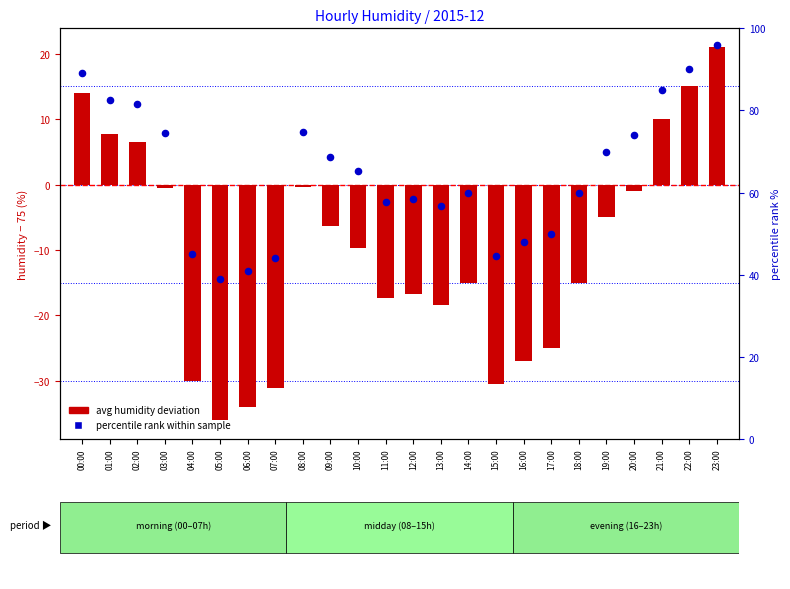

Which series has the largest total across all categories?

percentile rank within sample